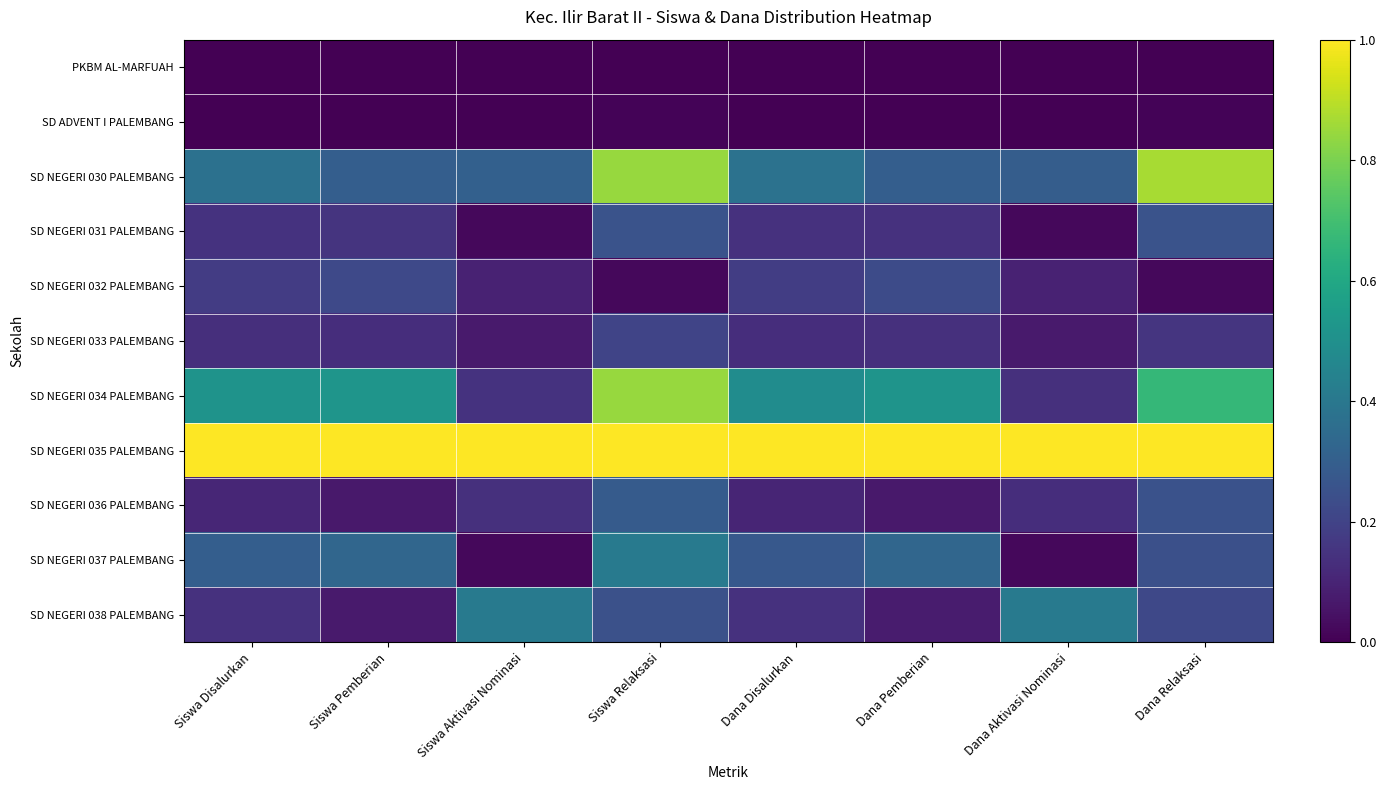

Reading left to right, list all the values displayed in this chart.

PKBM AL-MARFUAH: Siswa Disalurkan=0.0	Siswa Pemberian=0.0	Siswa Aktivasi Nominasi=0.0	Siswa Relaksasi=0.0	Dana Disalurkan=0.0	Dana Pemberian=0.0	Dana Aktivasi Nominasi=0.0	Dana Relaksasi=0.0
SD ADVENT I PALEMBANG: Siswa Disalurkan=0.0	Siswa Pemberian=0.0	Siswa Aktivasi Nominasi=0.0	Siswa Relaksasi=0.0	Dana Disalurkan=0.0	Dana Pemberian=0.0	Dana Aktivasi Nominasi=0.0	Dana Relaksasi=0.0
SD NEGERI 030 PALEMBANG: Siswa Disalurkan=0.4	Siswa Pemberian=0.3	Siswa Aktivasi Nominasi=0.3	Siswa Relaksasi=0.8	Dana Disalurkan=0.4	Dana Pemberian=0.3	Dana Aktivasi Nominasi=0.3	Dana Relaksasi=0.9
SD NEGERI 031 PALEMBANG: Siswa Disalurkan=0.1	Siswa Pemberian=0.2	Siswa Aktivasi Nominasi=0.0	Siswa Relaksasi=0.3	Dana Disalurkan=0.1	Dana Pemberian=0.1	Dana Aktivasi Nominasi=0.0	Dana Relaksasi=0.3
SD NEGERI 032 PALEMBANG: Siswa Disalurkan=0.2	Siswa Pemberian=0.2	Siswa Aktivasi Nominasi=0.1	Siswa Relaksasi=0.0	Dana Disalurkan=0.2	Dana Pemberian=0.2	Dana Aktivasi Nominasi=0.1	Dana Relaksasi=0.0
SD NEGERI 033 PALEMBANG: Siswa Disalurkan=0.1	Siswa Pemberian=0.1	Siswa Aktivasi Nominasi=0.1	Siswa Relaksasi=0.2	Dana Disalurkan=0.1	Dana Pemberian=0.1	Dana Aktivasi Nominasi=0.1	Dana Relaksasi=0.2
SD NEGERI 034 PALEMBANG: Siswa Disalurkan=0.5	Siswa Pemberian=0.5	Siswa Aktivasi Nominasi=0.1	Siswa Relaksasi=0.8	Dana Disalurkan=0.5	Dana Pemberian=0.5	Dana Aktivasi Nominasi=0.1	Dana Relaksasi=0.7
SD NEGERI 035 PALEMBANG: Siswa Disalurkan=1.0	Siswa Pemberian=1.0	Siswa Aktivasi Nominasi=1.0	Siswa Relaksasi=1.0	Dana Disalurkan=1.0	Dana Pemberian=1.0	Dana Aktivasi Nominasi=1.0	Dana Relaksasi=1.0
SD NEGERI 036 PALEMBANG: Siswa Disalurkan=0.1	Siswa Pemberian=0.1	Siswa Aktivasi Nominasi=0.1	Siswa Relaksasi=0.3	Dana Disalurkan=0.1	Dana Pemberian=0.1	Dana Aktivasi Nominasi=0.1	Dana Relaksasi=0.3
SD NEGERI 037 PALEMBANG: Siswa Disalurkan=0.3	Siswa Pemberian=0.3	Siswa Aktivasi Nominasi=0.0	Siswa Relaksasi=0.4	Dana Disalurkan=0.3	Dana Pemberian=0.3	Dana Aktivasi Nominasi=0.0	Dana Relaksasi=0.2
SD NEGERI 038 PALEMBANG: Siswa Disalurkan=0.1	Siswa Pemberian=0.1	Siswa Aktivasi Nominasi=0.4	Siswa Relaksasi=0.2	Dana Disalurkan=0.1	Dana Pemberian=0.1	Dana Aktivasi Nominasi=0.4	Dana Relaksasi=0.2